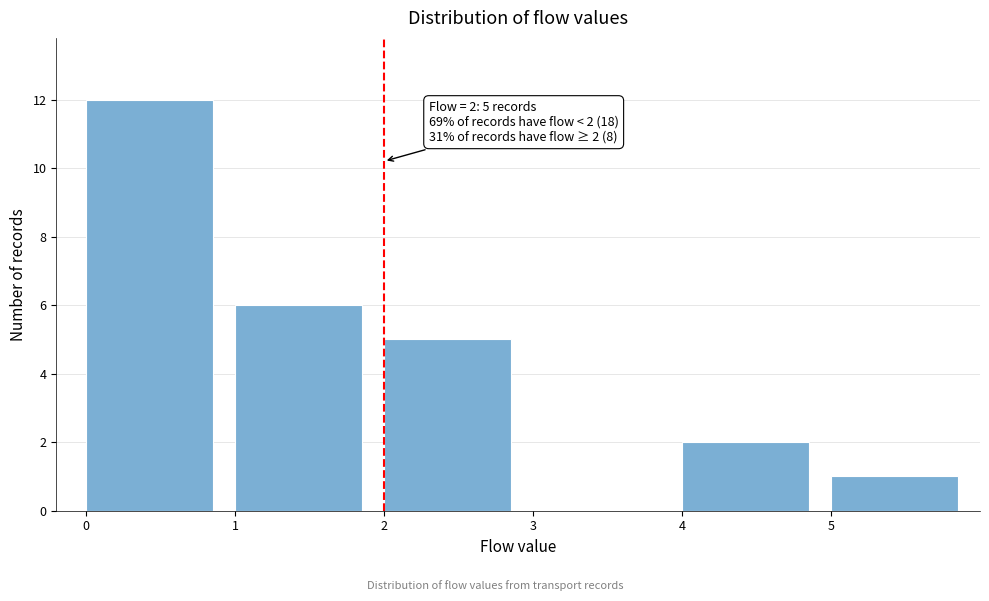

Over which range of the x-axis is the bar tallest?

0 to 1